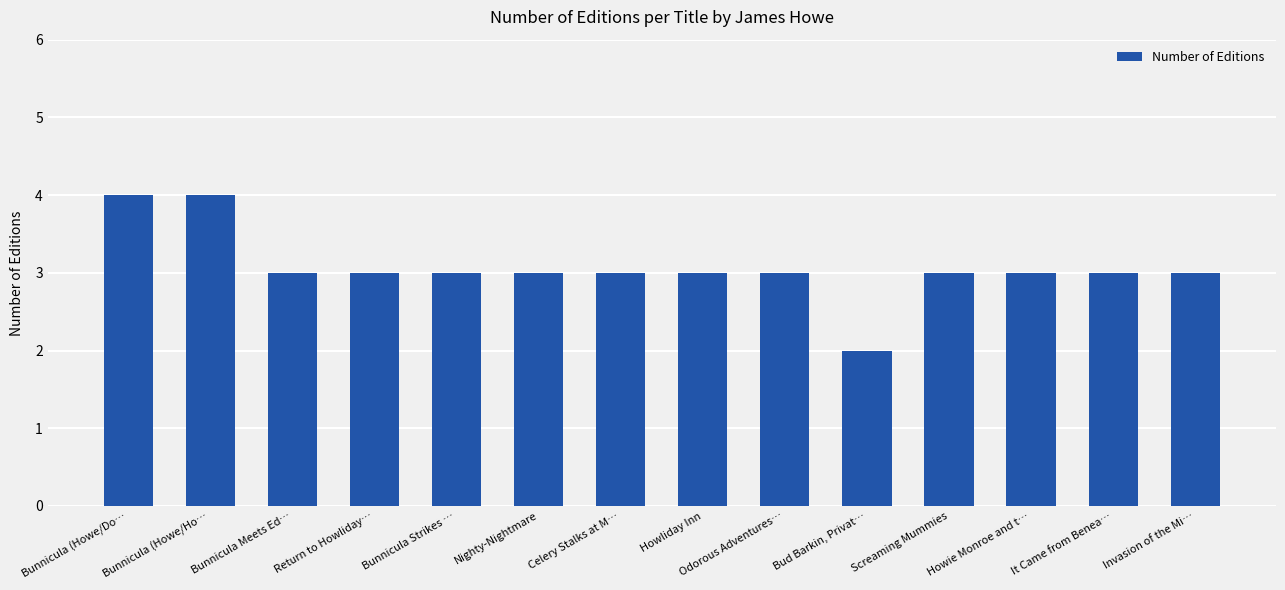

What is the value of the 12th bar from the left?

3